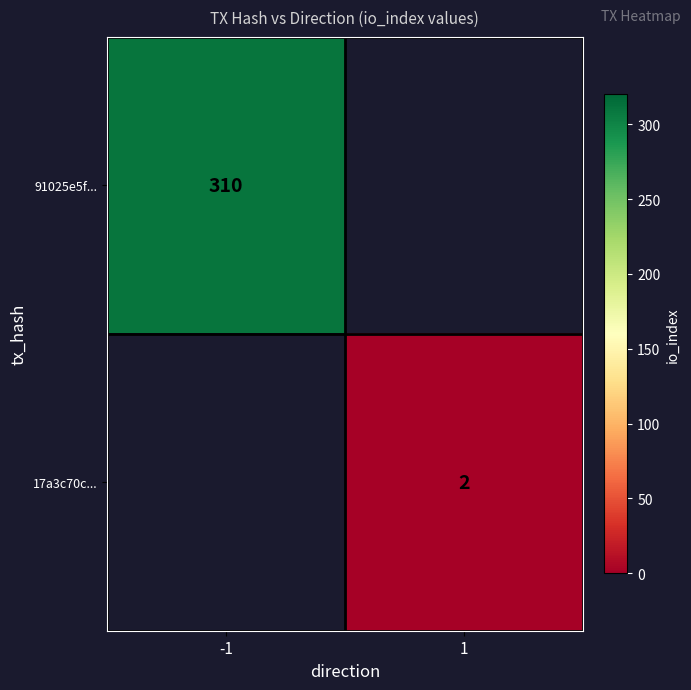

The value of 17a3c70c... at 1 is 2. True or false?

True